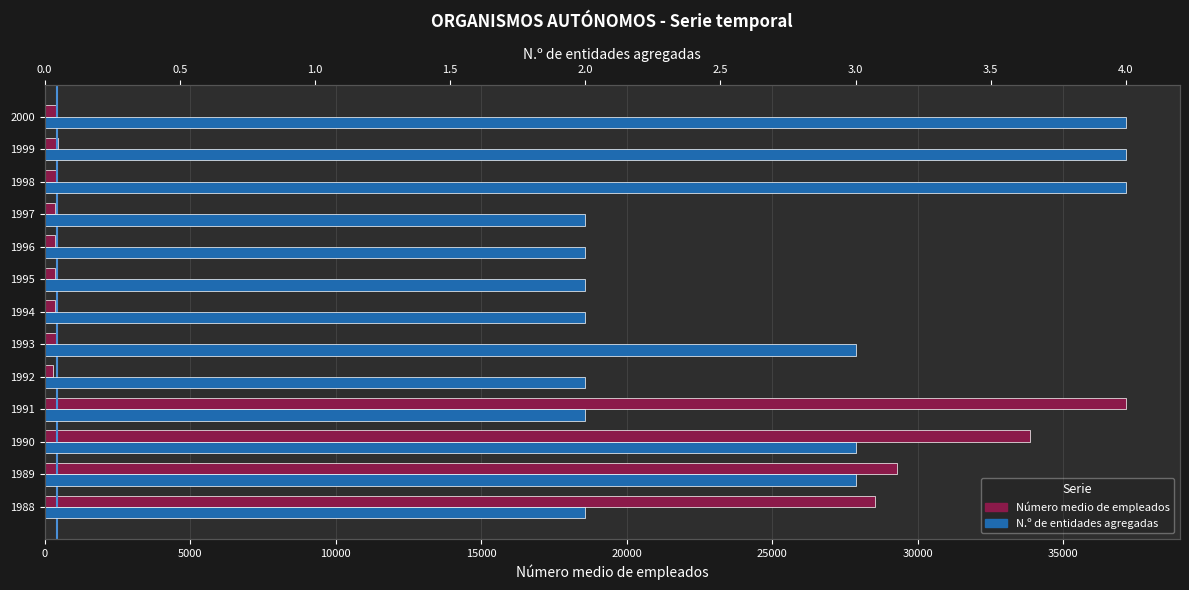

Rank the series by their average value, from highest to lowest.

Número medio de empleados, N.º de entidades agregadas